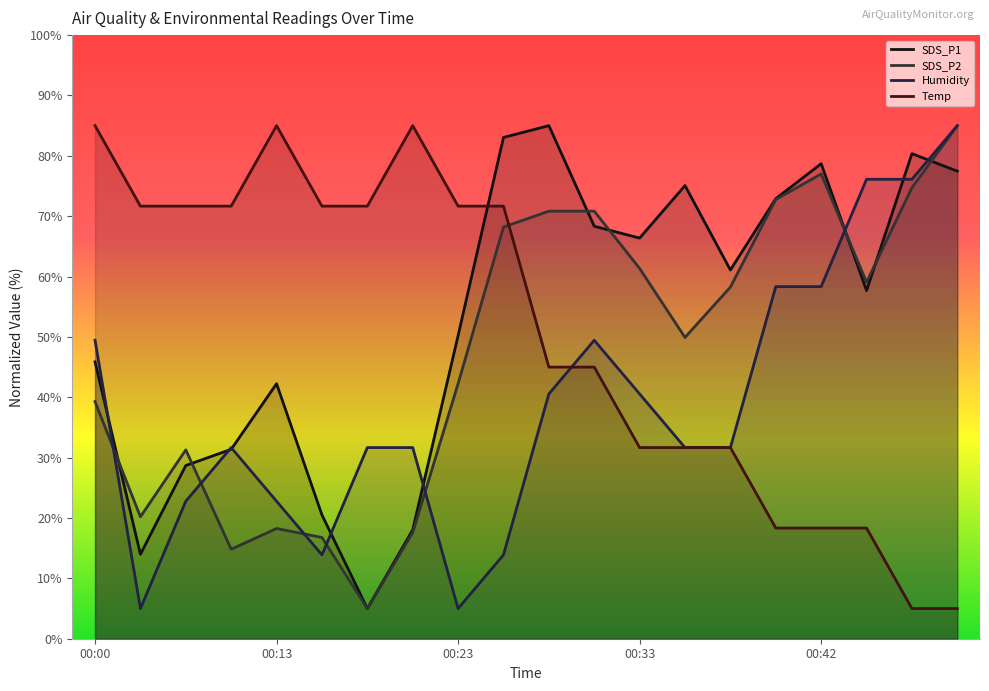

True or false: Humidity has a value of 19.5 at 00:37.

False